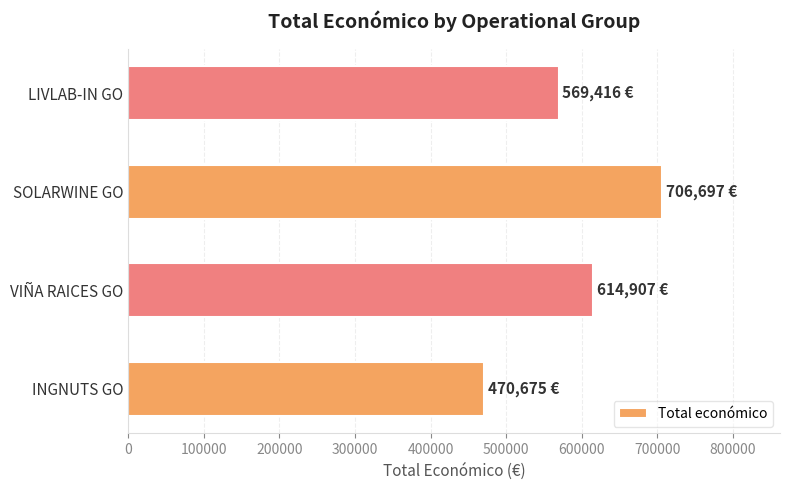

What is the difference between the values at LIVLAB-IN GO and SOLARWINE GO?

137281